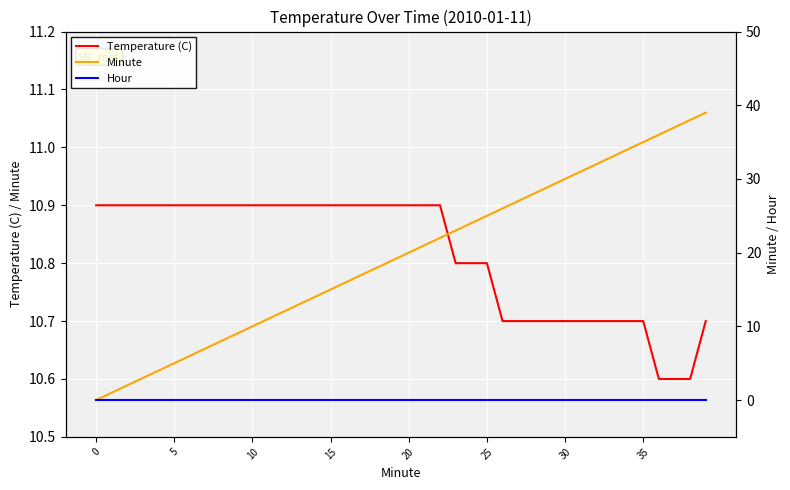

What is the lowest value of the Temperature (C) series?

10.6